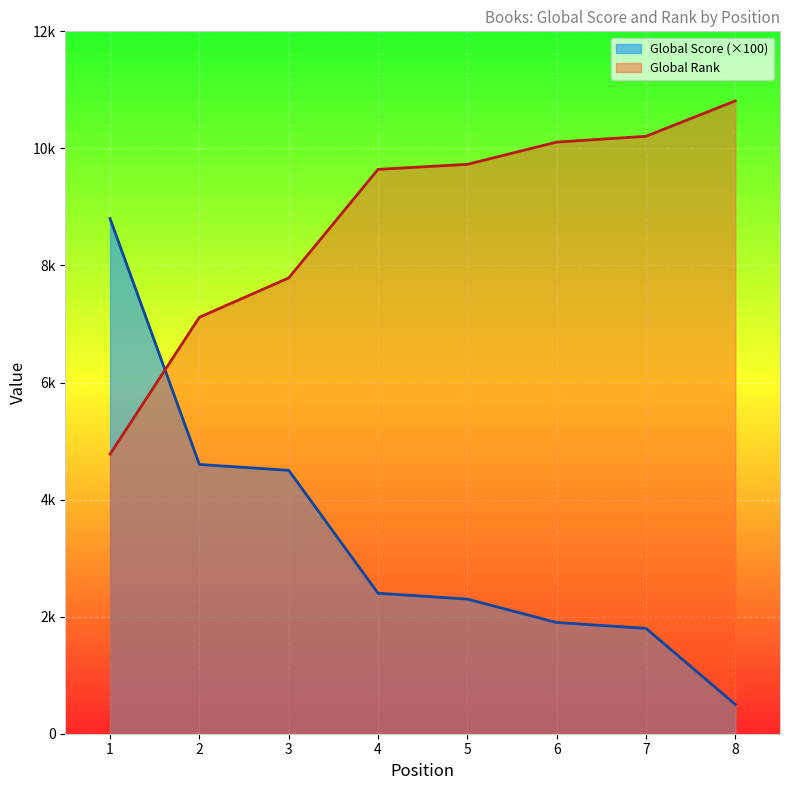

The value of Global Rank (scaled) at 1 is 4777. True or false?

True